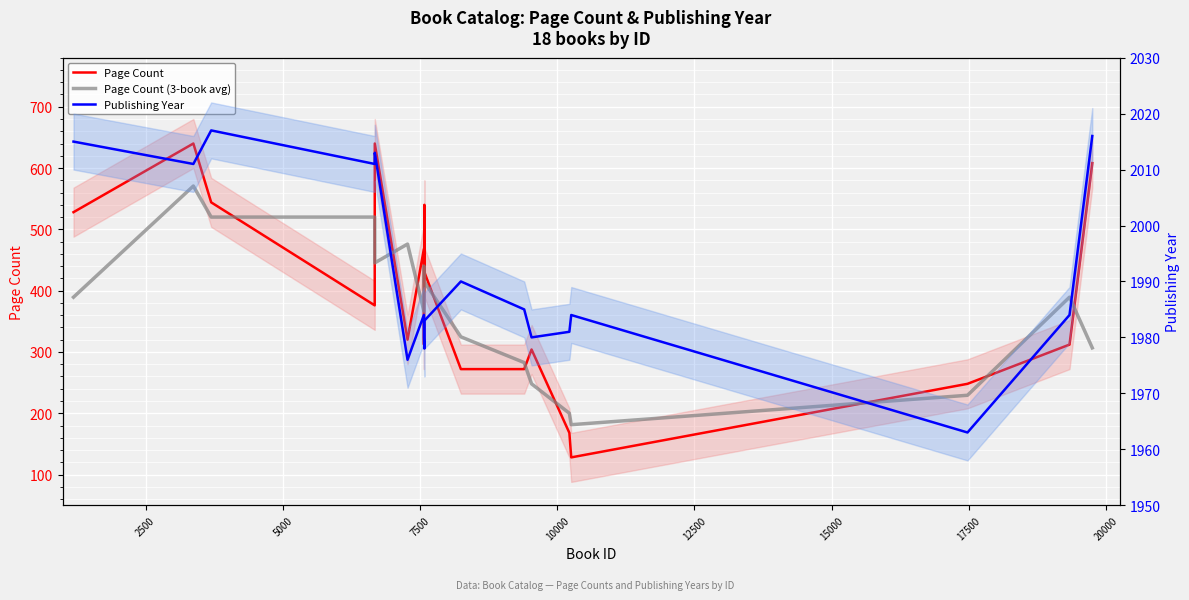

Is the value of Publishing Year at 17500 greater than the value of Page Count (3-book avg) at 12500?

Yes